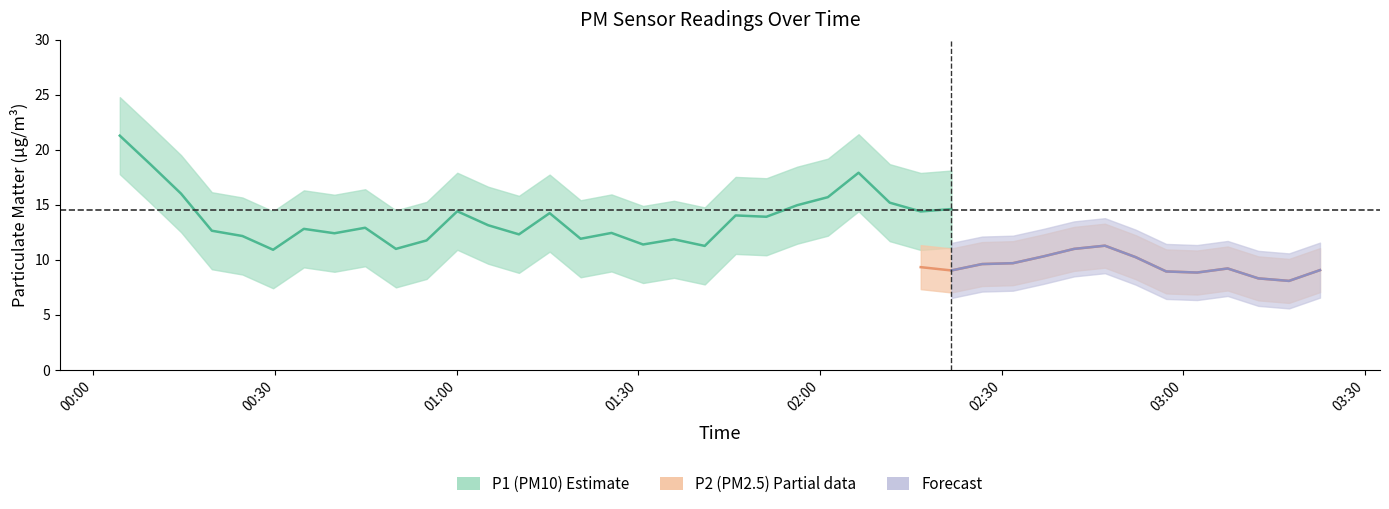

How many interior local valleys does the P1 series have?

12